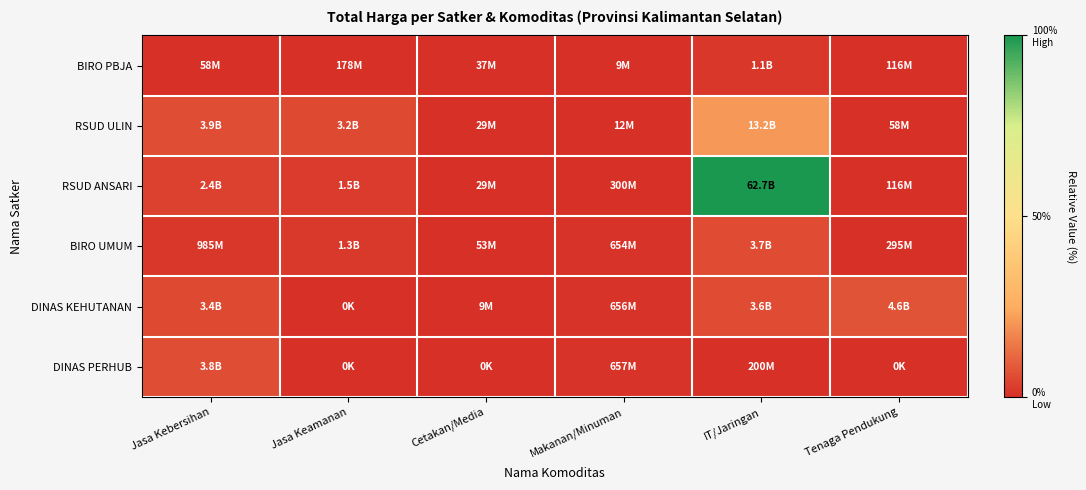

What is the difference between the highest and lowest values at Tenaga Pendukung?

0.1